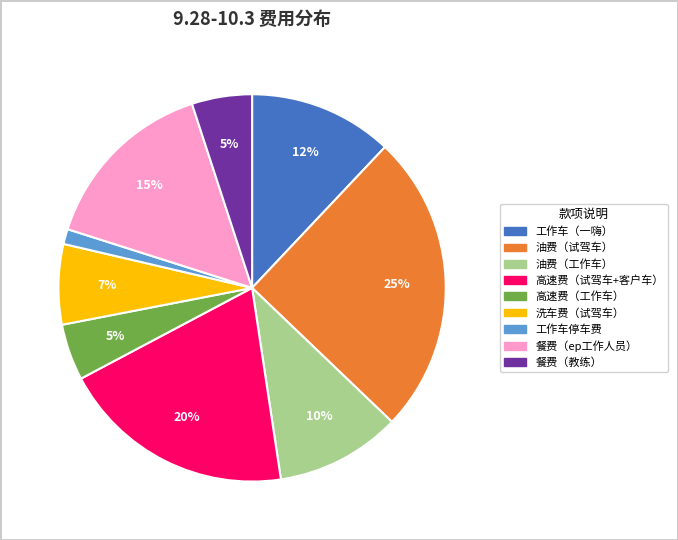

To the nearest percent, what is the difference between the largest and smallest slice percentages?

24%